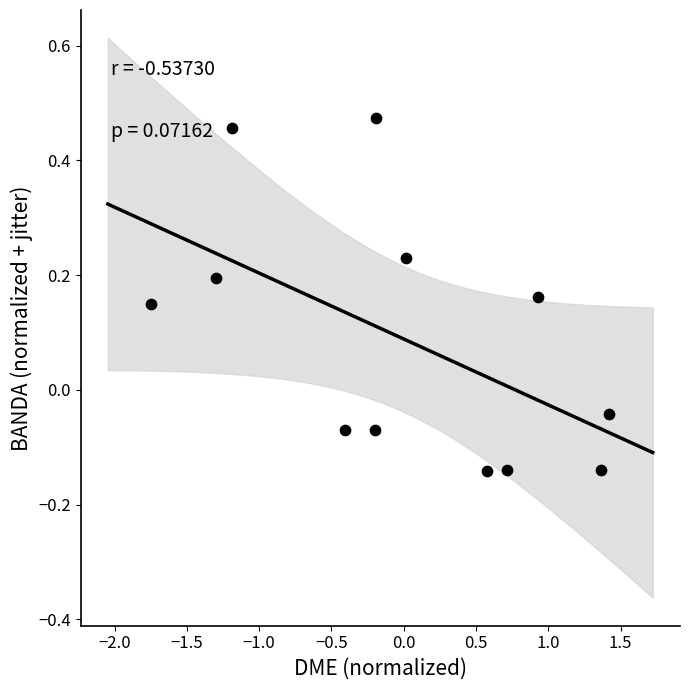

What is the range of Y values (max minus min)?

0.6